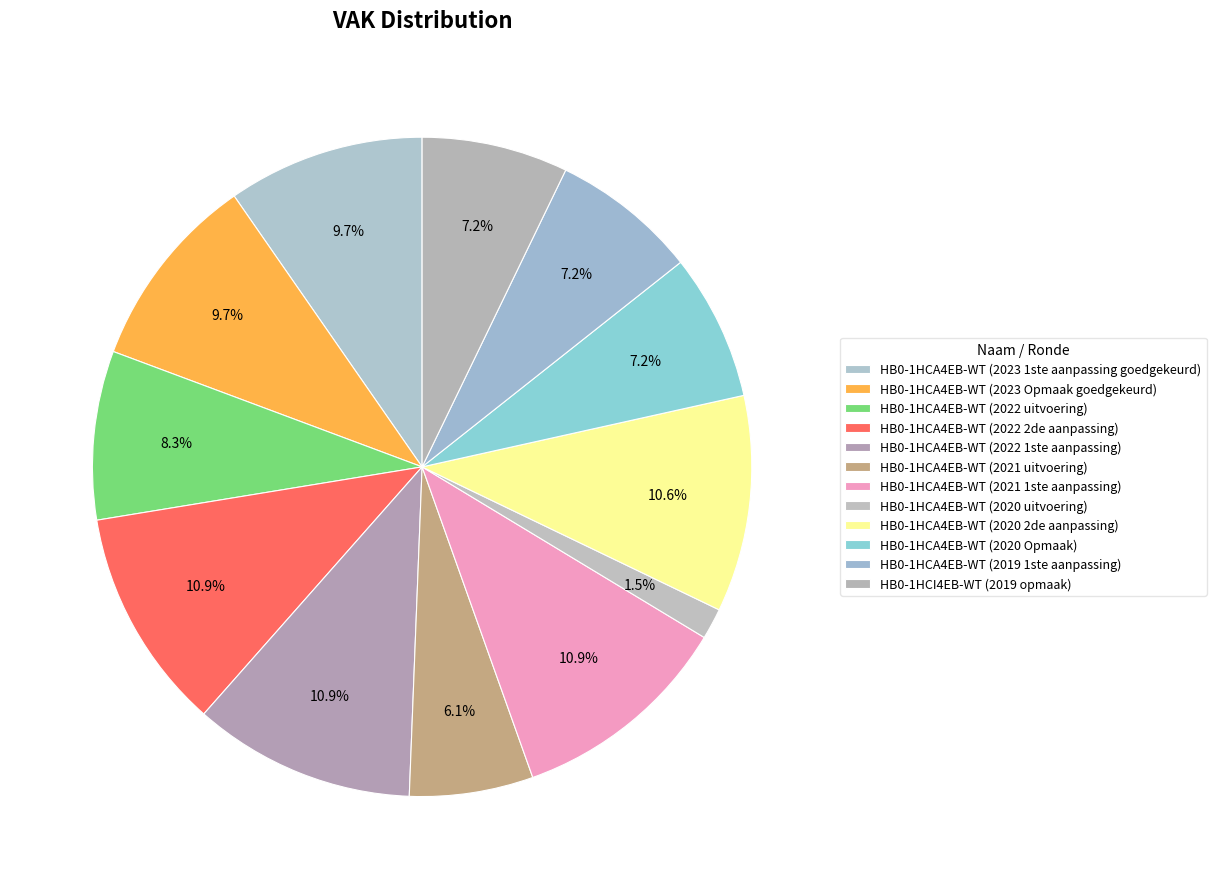

How many slices are in this pie chart?

12